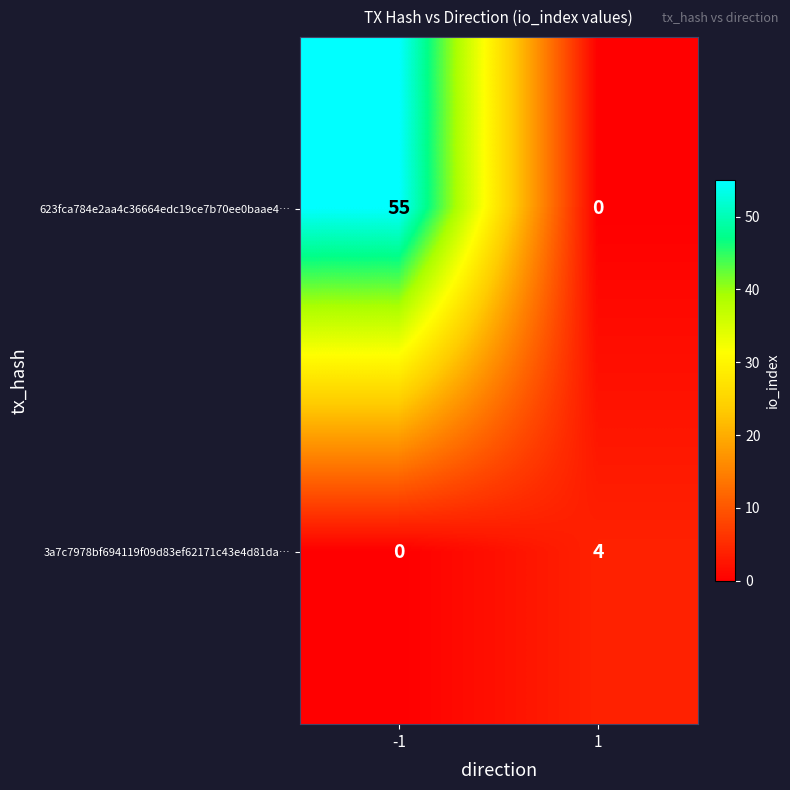

At which category is the sum across all series the highest?

-1